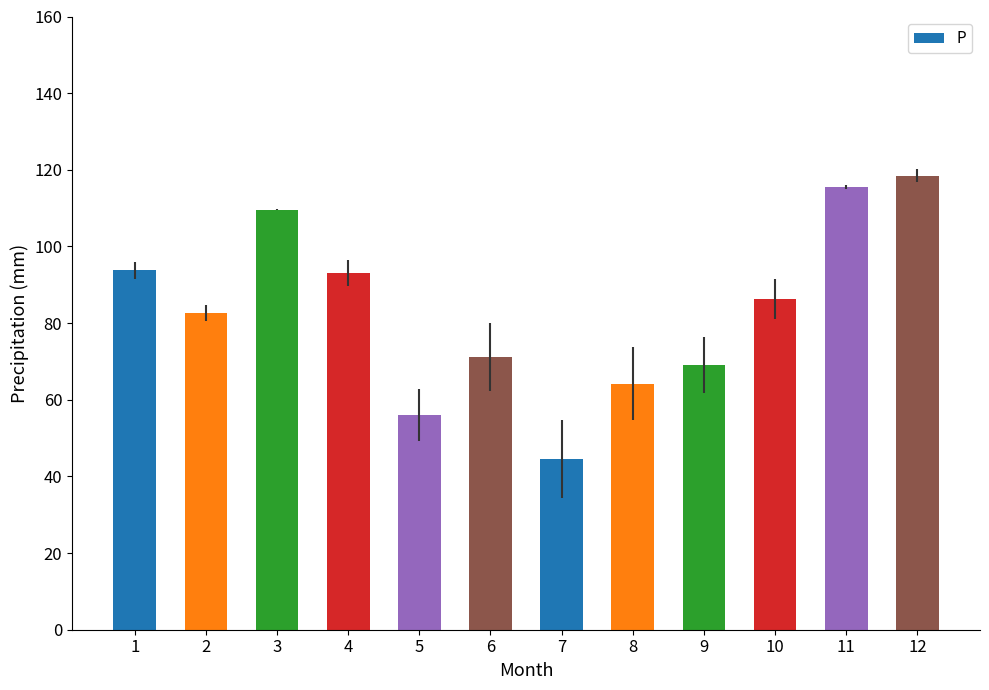

The chart shows a value of 64.9 at 7. True or false?

False